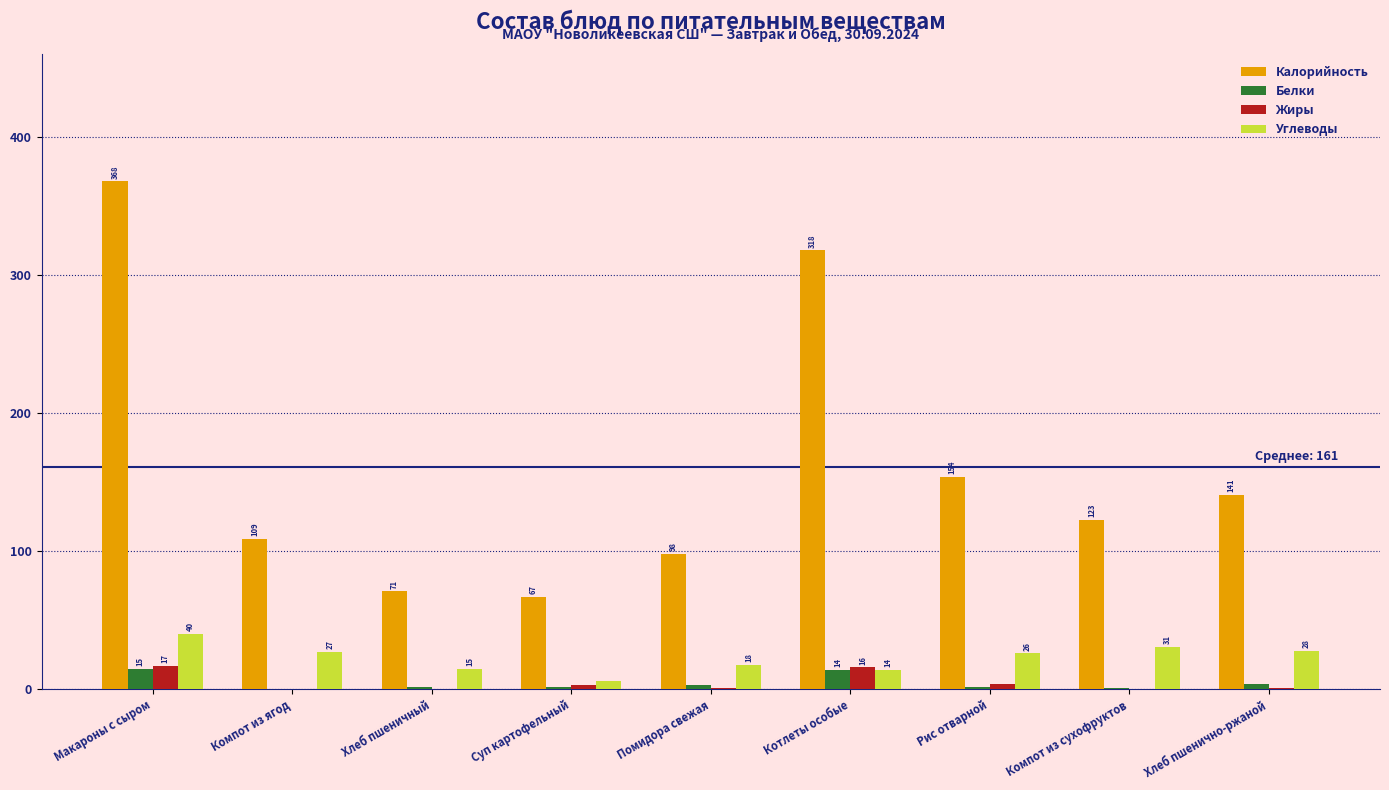

What is the sum of all Белки values?

43